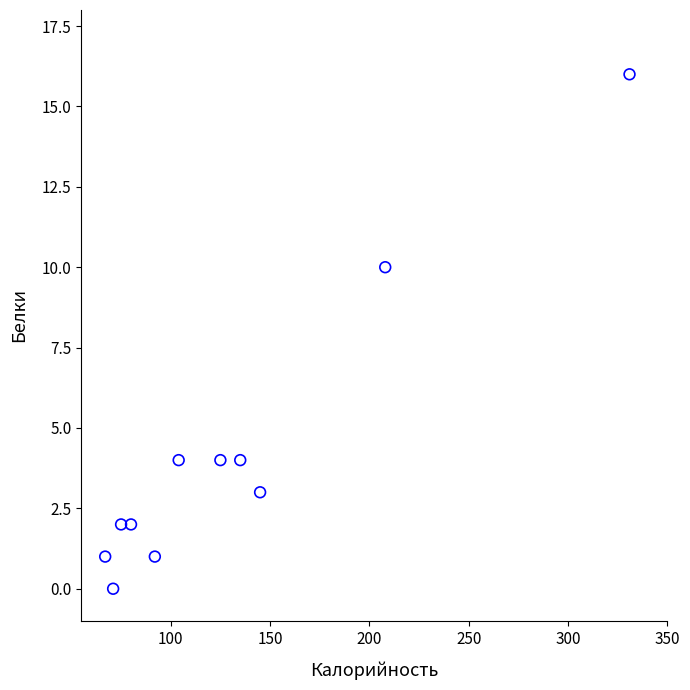

What is the average Y value?

4